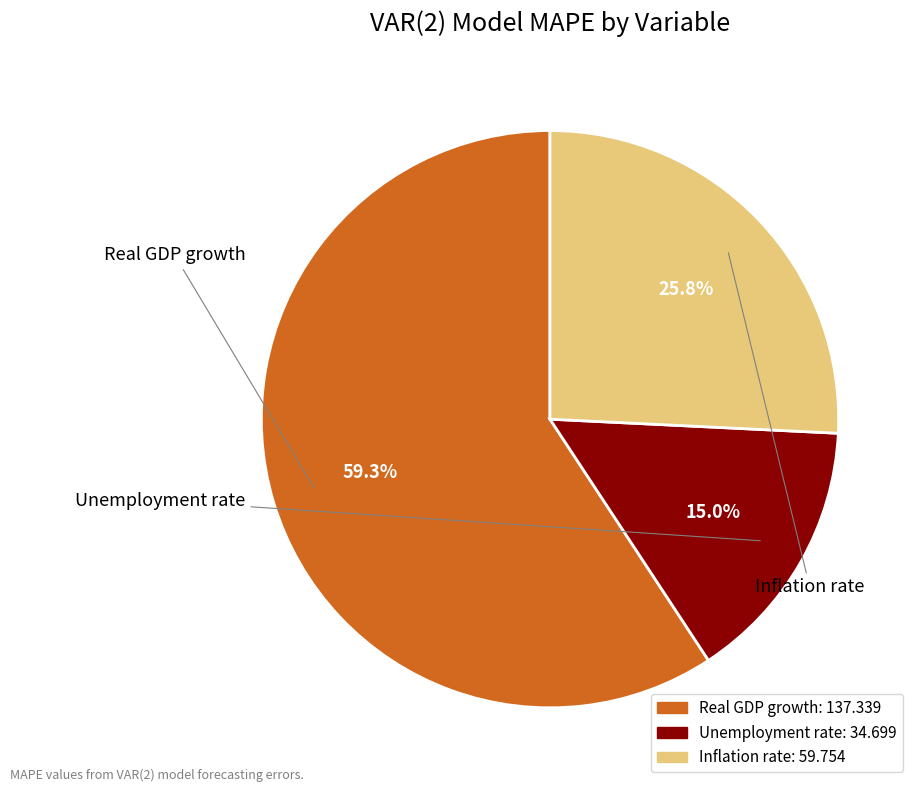

Is it true that Inflation rate is 41% of the pie?

False